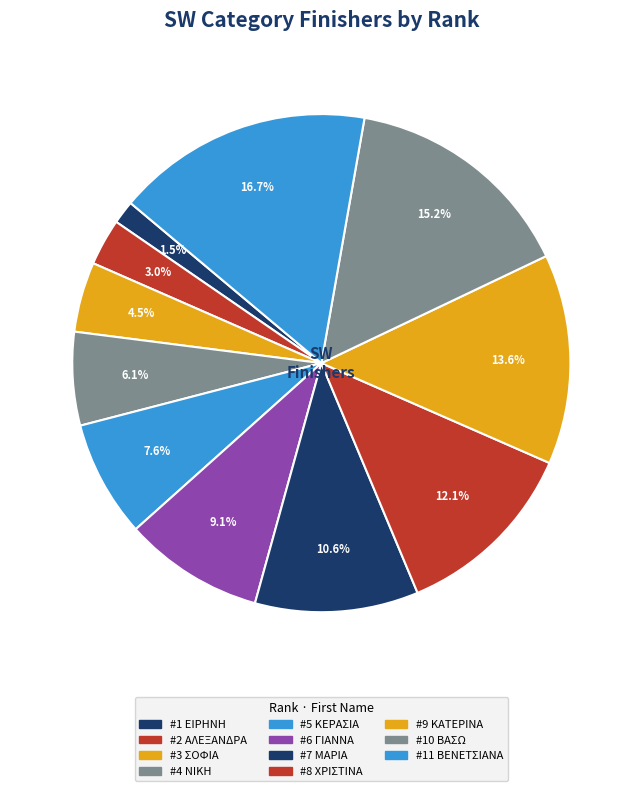

Which category has the biggest portion of the pie?

ΒΕΝΕΤΣΙΑΝΑ